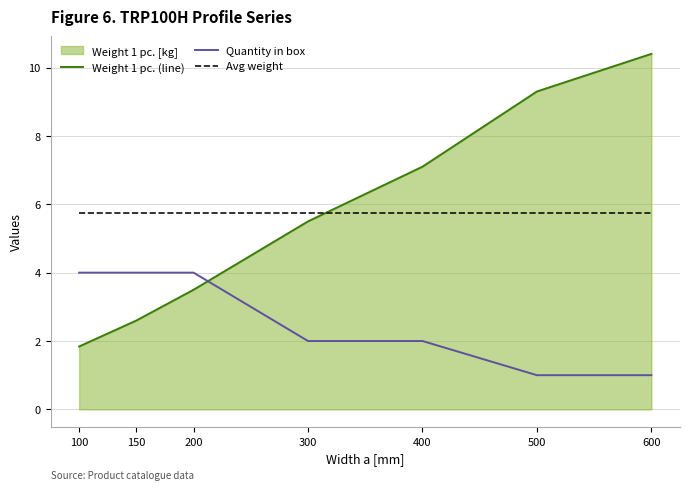

The value of Avg weight at 150 is 3.3. True or false?

False